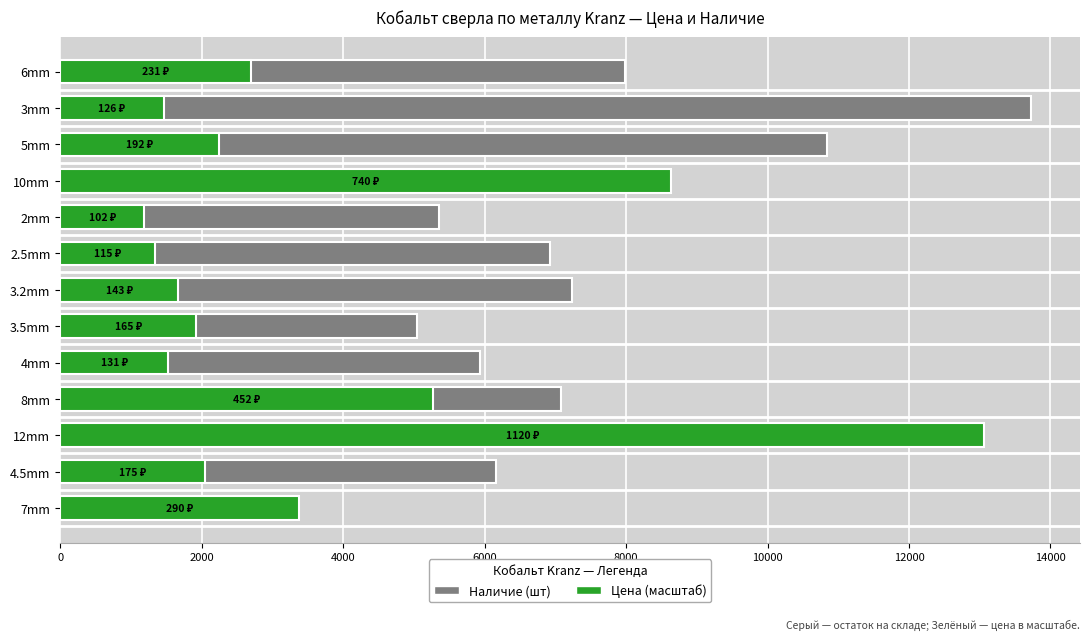

Which series has the largest total across all categories?

Наличие (шт)